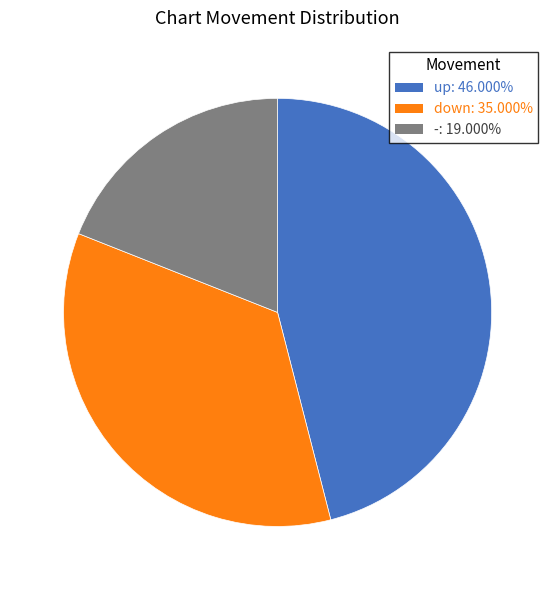

Approximately how many times larger is the value at - compared to up?

0.4